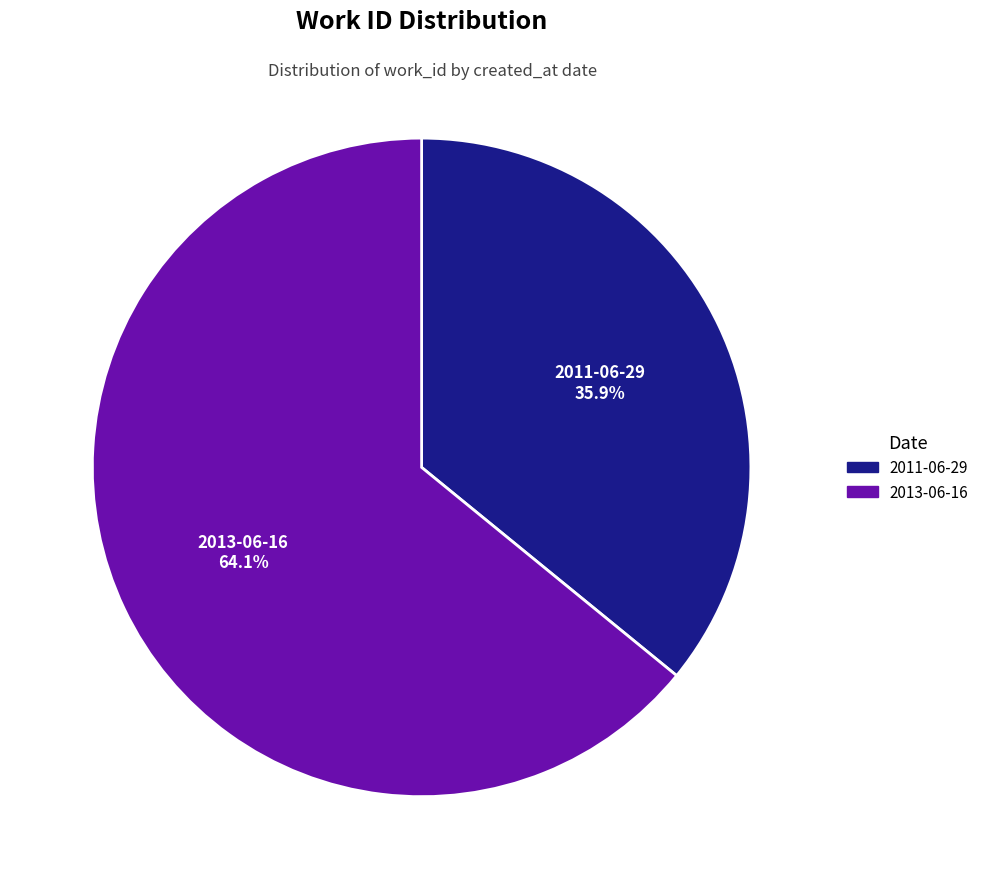

To the nearest percent, what is the difference between the 2011-06-29 and 2013-06-16 slice percentages?

28%